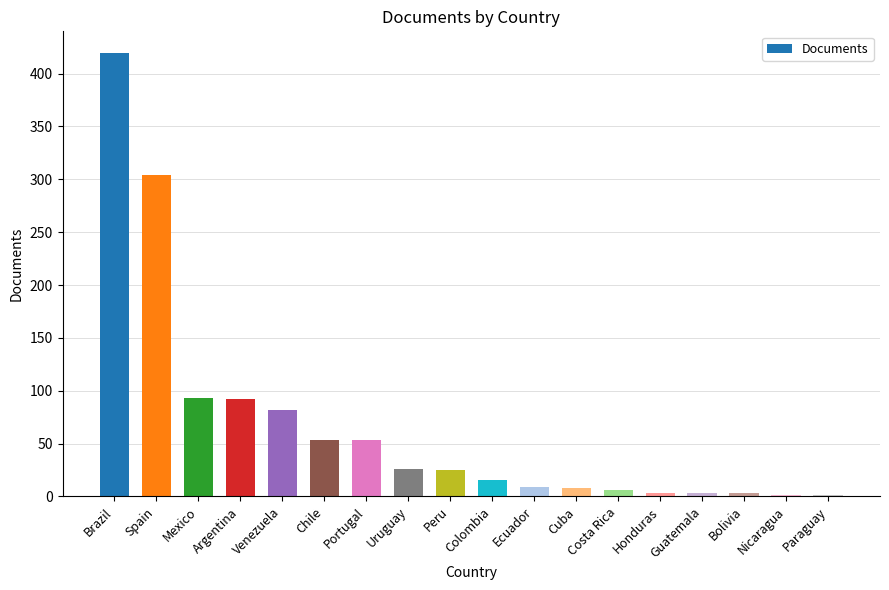

The value at Costa Rica is 6. True or false?

True